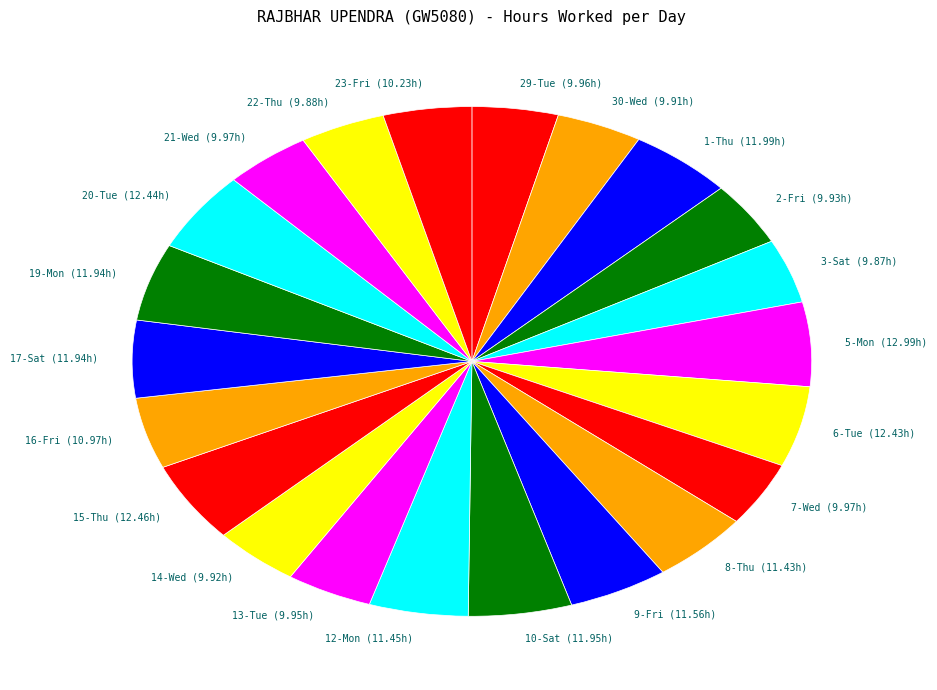

The 1-Thu slice represents 12% of the pie. True or false?

False